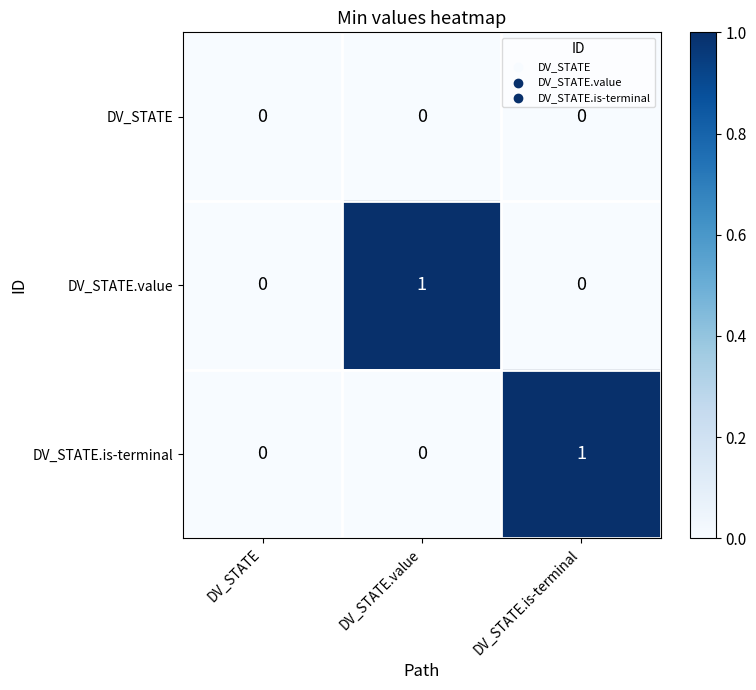

How many series are shown in this chart?

3